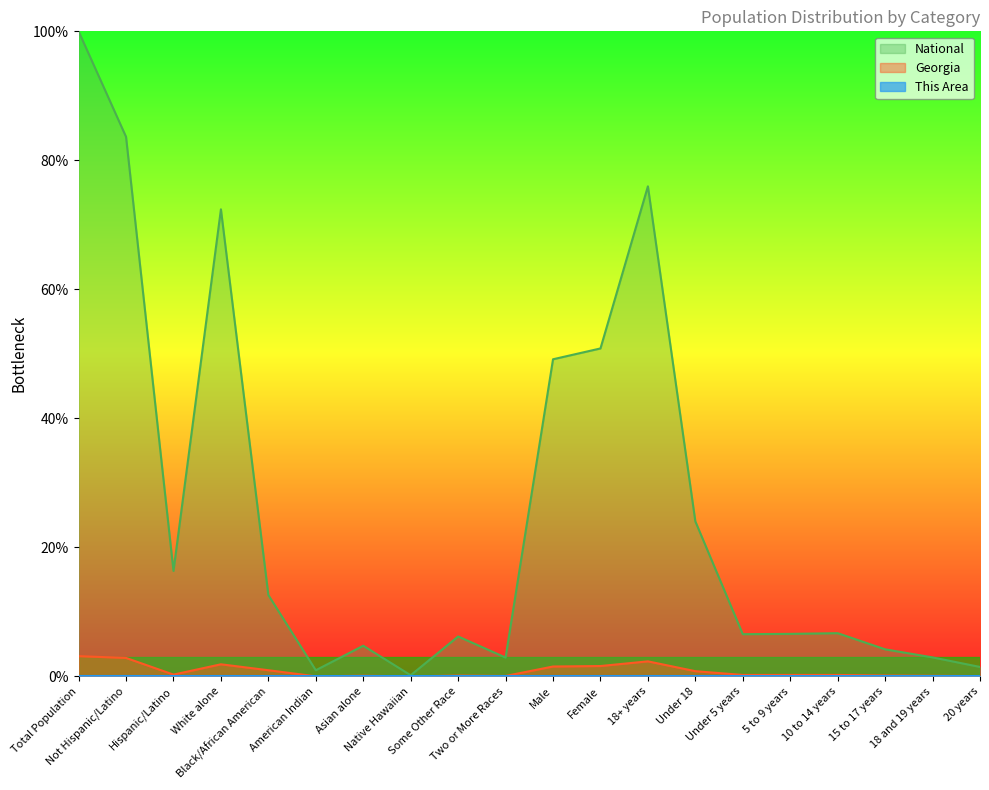

What is the label of the 16th point from the left?

5 to 9 years